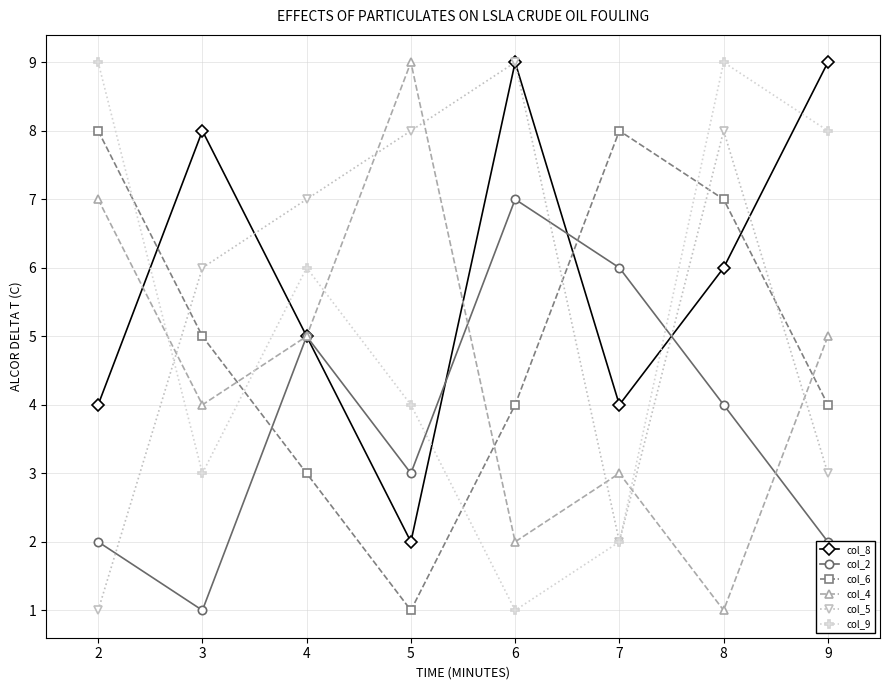

What is the sum of the col_2 values at 8 and 6?

11